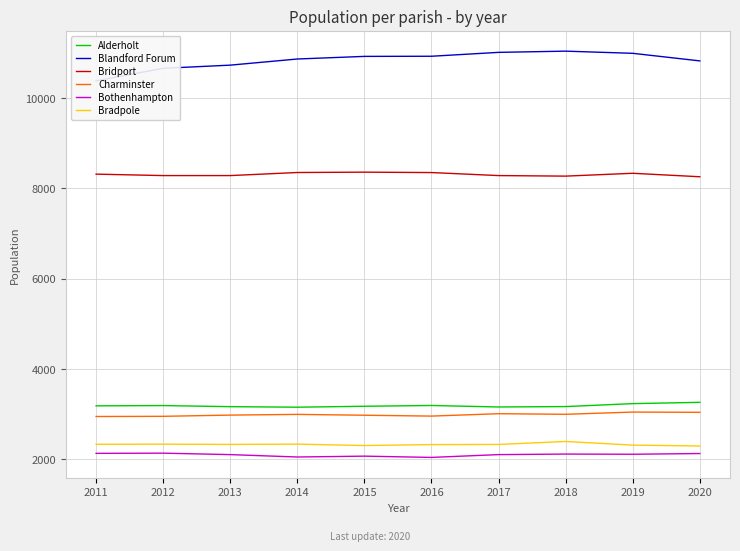

True or false: Blandford Forum has more than 2 interior local peaks.

False